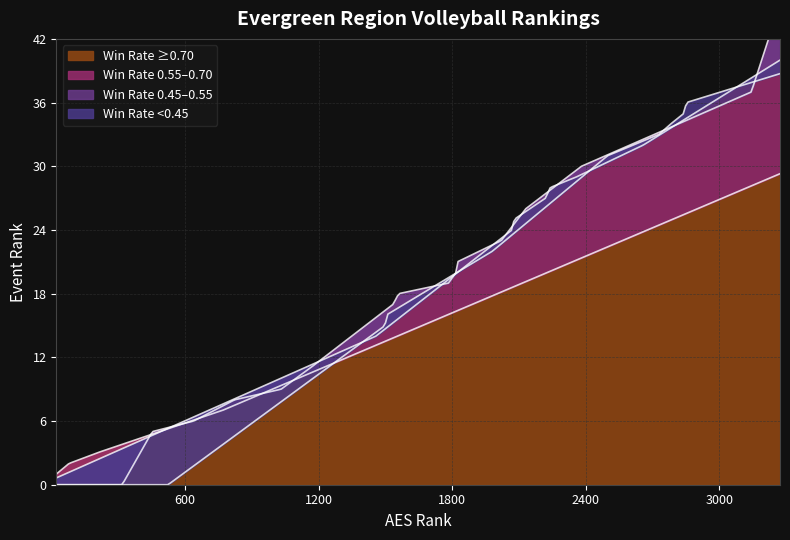

What is the sum of the values at 20 and 10?

32